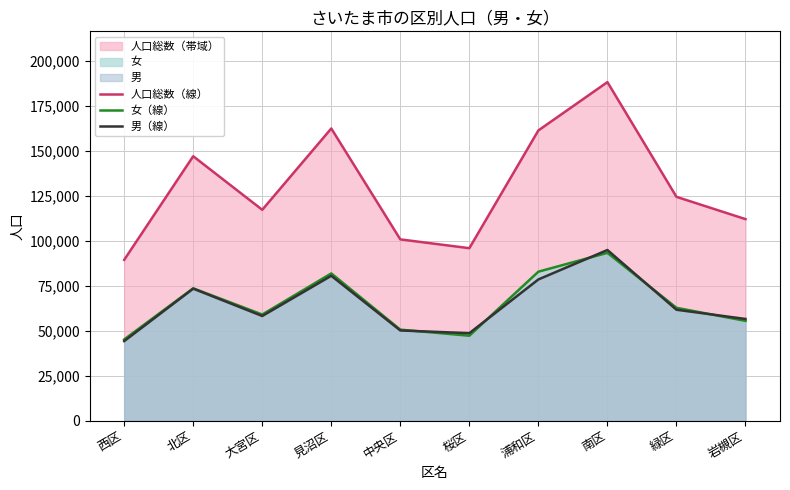

Rank the series by their maximum value, from highest to lowest.

人口総数（線）, 男（線）, 女（線）